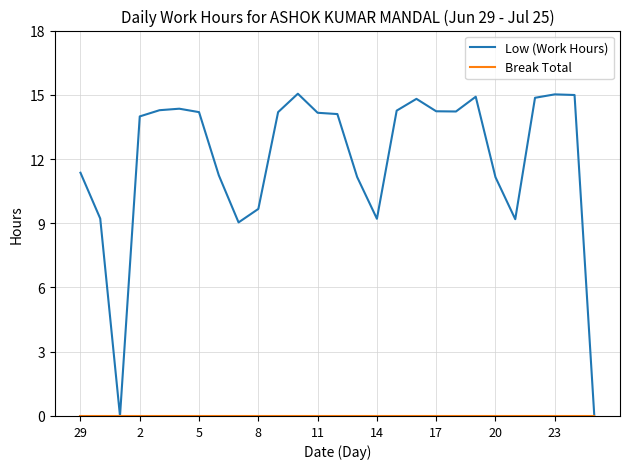

What is the maximum value for Low (Work Hours)?

15.1